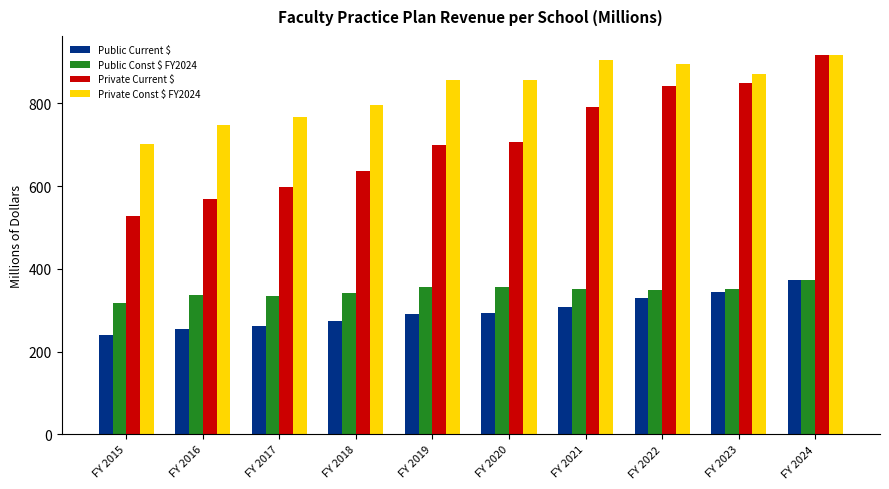

What is the sum of the Private Const $ FY2024 values at FY 2020 and FY 2017?

1622.8